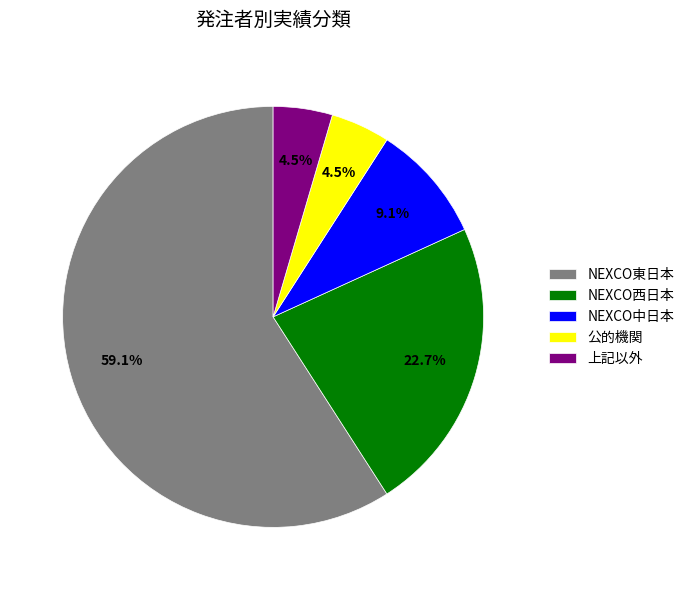

Do NEXCO中日本 and NEXCO西日本 together represent more than half of the pie?

No